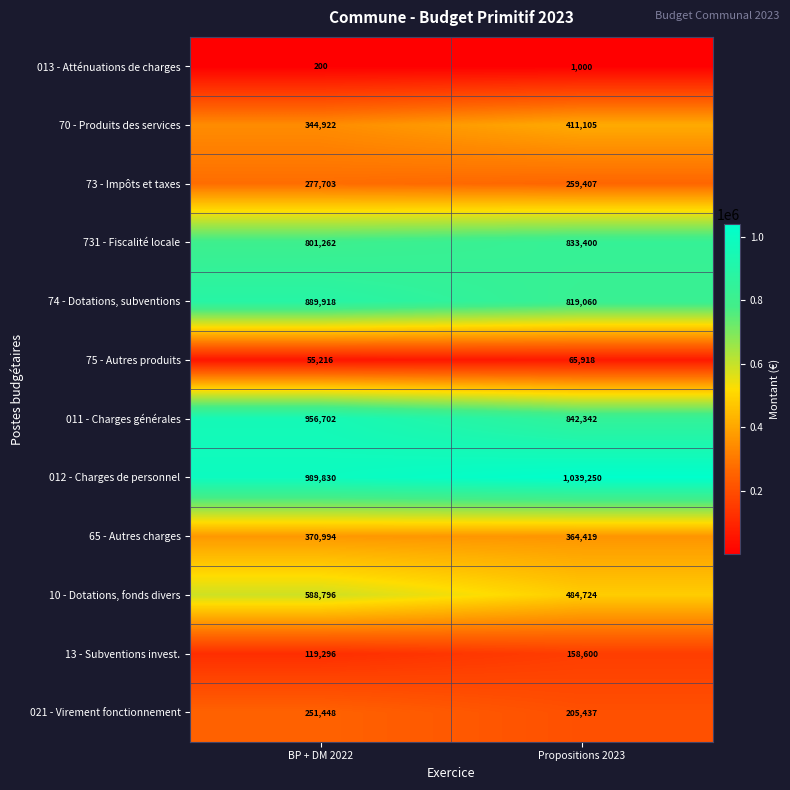

Which category has the highest value across all series?

Propositions 2023